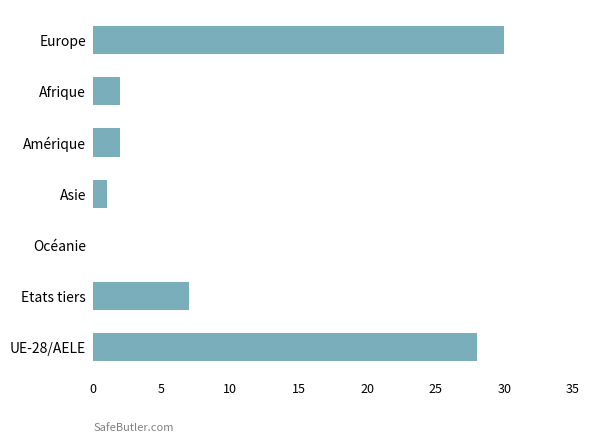

What is the sum of all values?

70